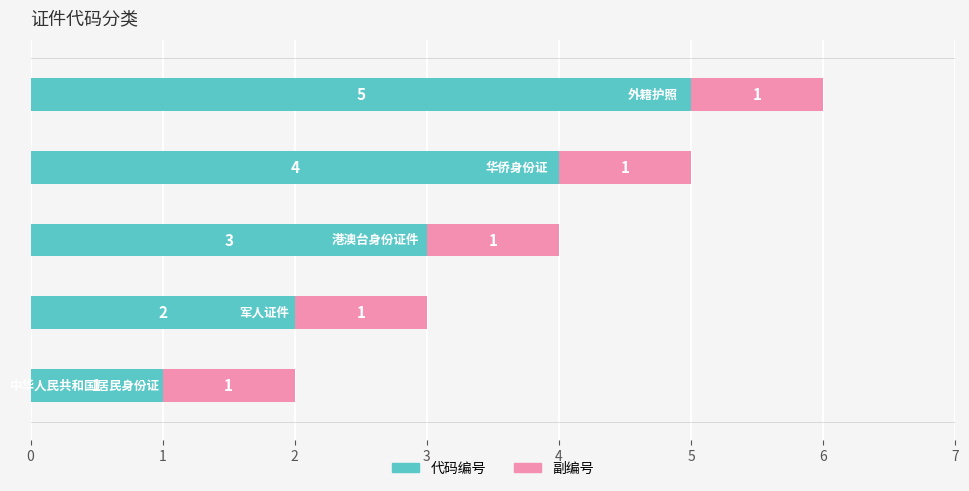

How many series are shown in this chart?

2